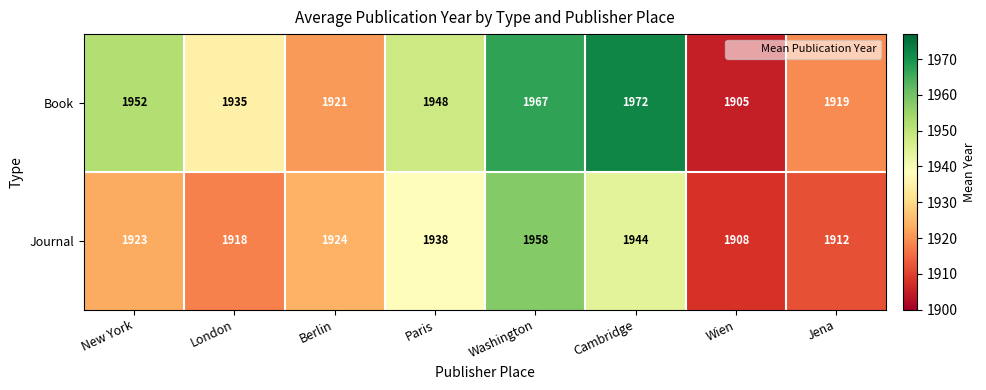

Is it true that Journal equals 1938 at Paris?

True